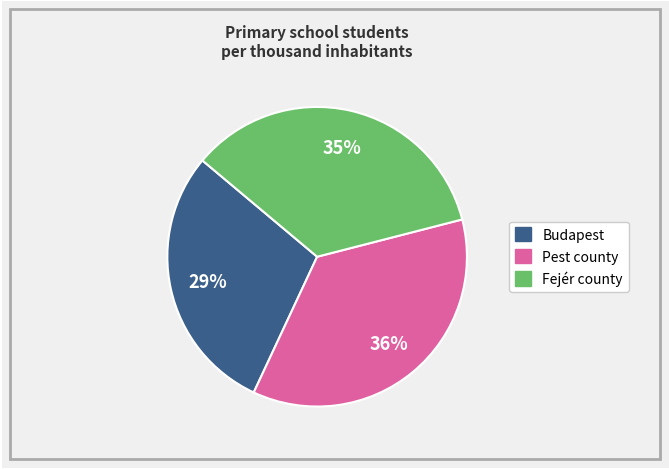

What is the smallest slice in the pie chart?

Budapest